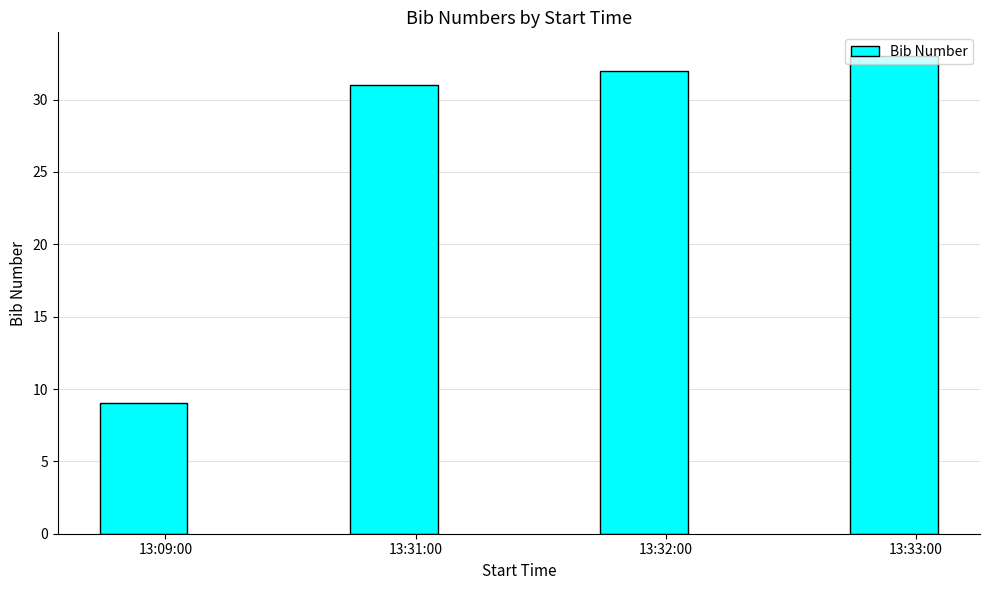

Rank the categories by value from lowest to highest.

13:09:00, 13:31:00, 13:32:00, 13:33:00